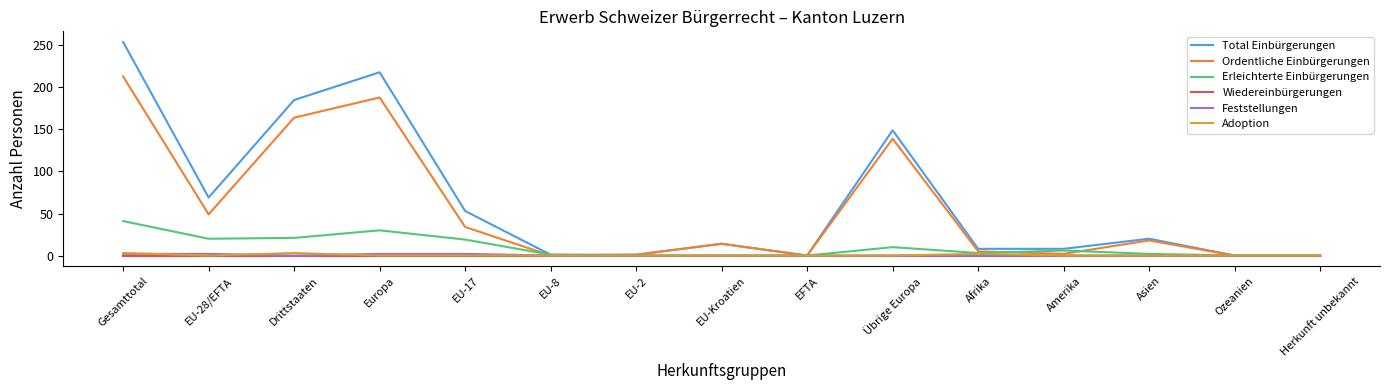

How many lines are shown in the chart?

6